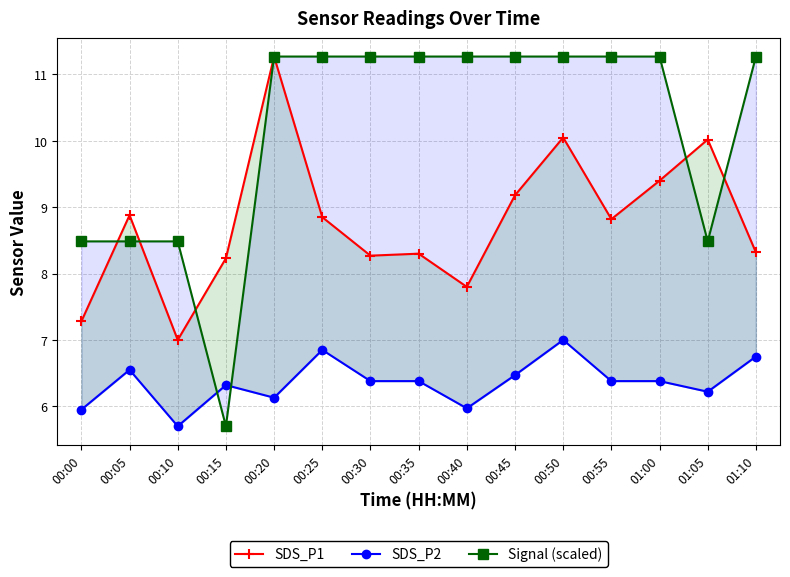

True or false: SDS_P2 and SDS_P1 cross at least once.

False